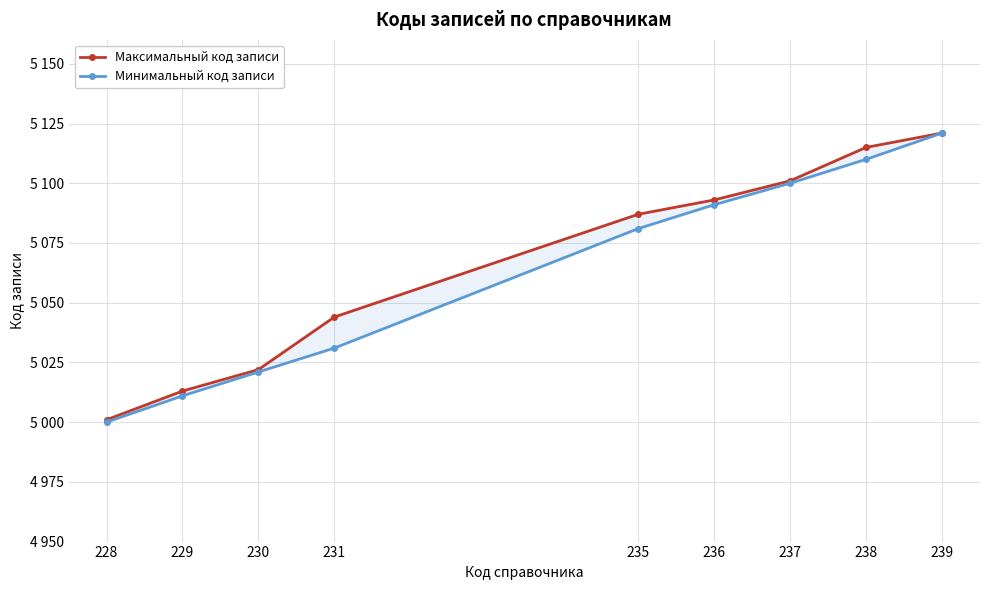

Reading left to right, list all the values displayed in this chart.

Максимальный код записи: 228=5001	229=5013	230=5022	231=5044	235=5087	236=5093	237=5101	238=5115	239=5121
Минимальный код записи: 228=5000	229=5011	230=5021	231=5031	235=5081	236=5091	237=5100	238=5110	239=5121